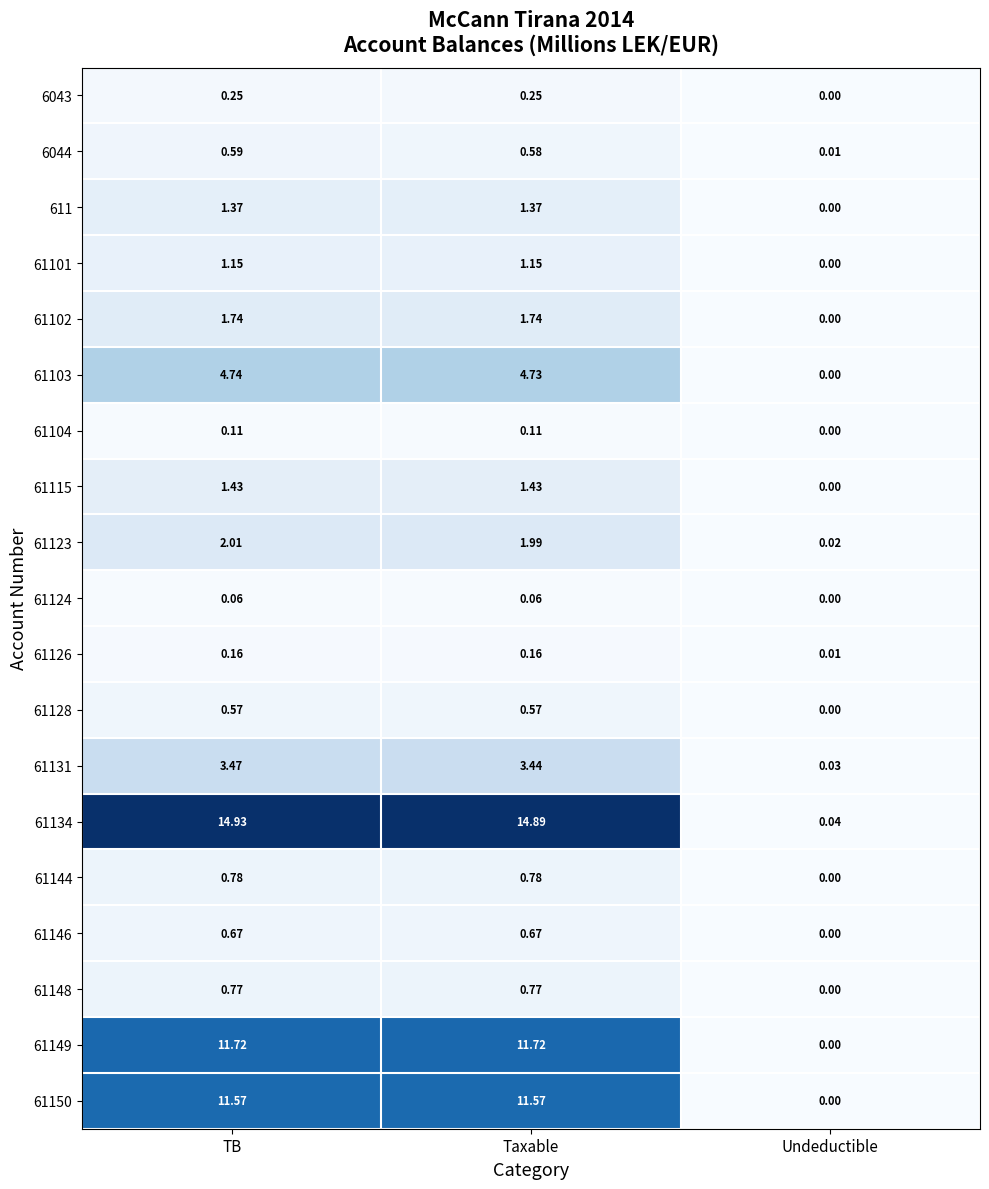

What is the total value across all series at Taxable?

58.0